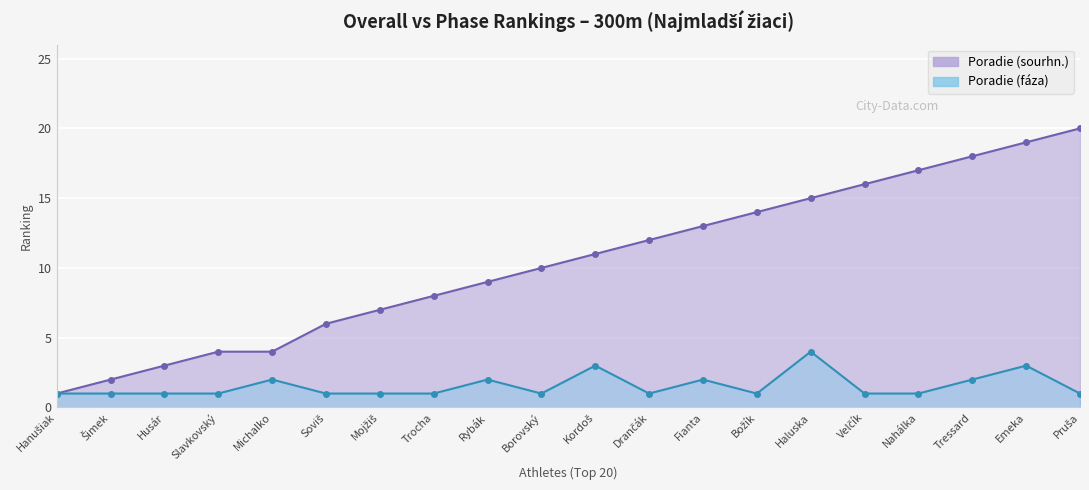

What is the value of the Poradie (sourhn.) point at the 12th from the left?

12